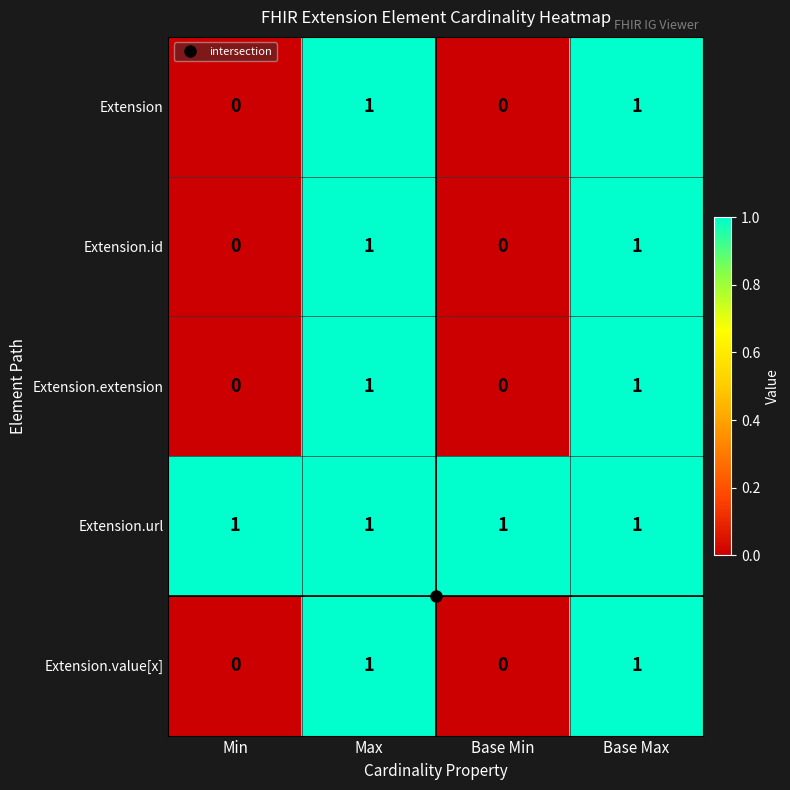

The Extension.url series shows 1 at Base Max. True or false?

True